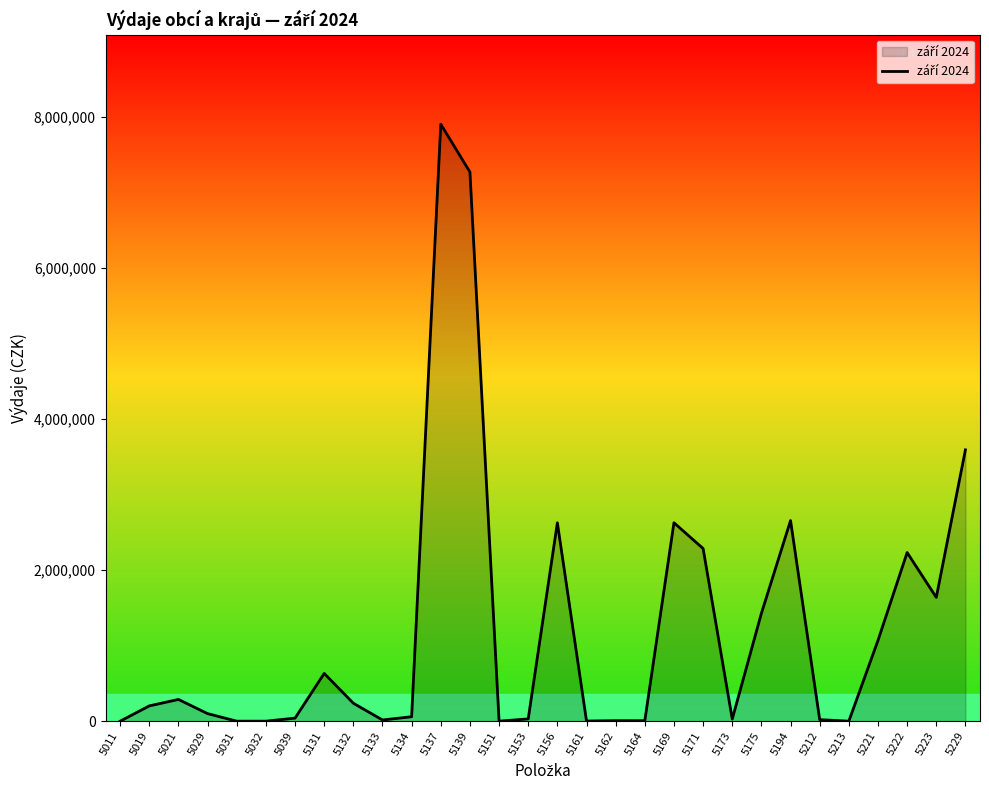

What is the greatest value displayed?

7902117.7